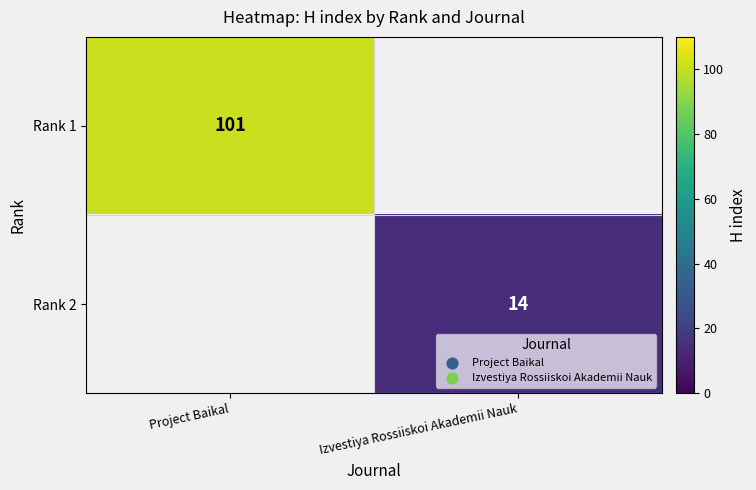

True or false: Rank 2 has a value of 14 at Izvestiya Rossiiskoi Akademii Nauk.

True